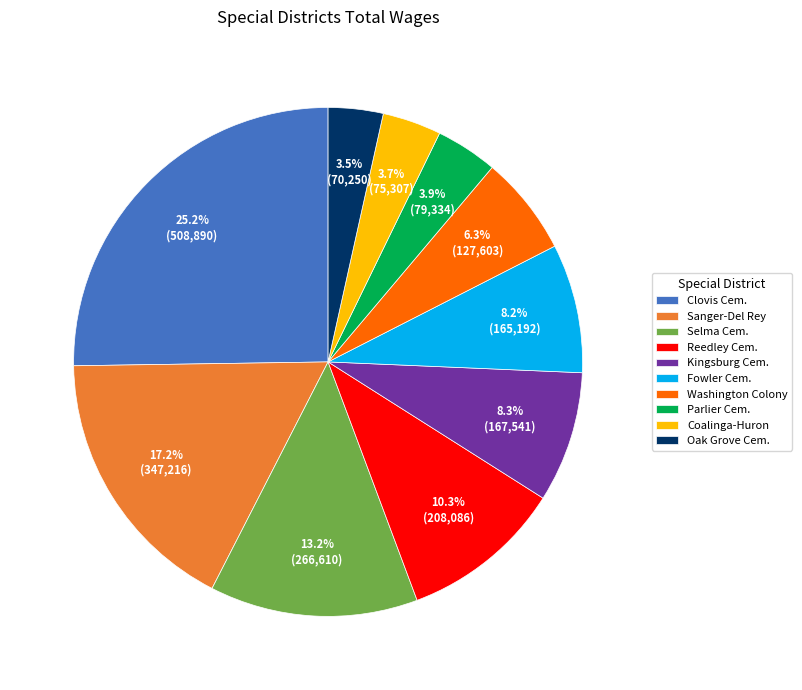

Is the sum of Parlier Cem. and Fowler Cem. greater than half?

No